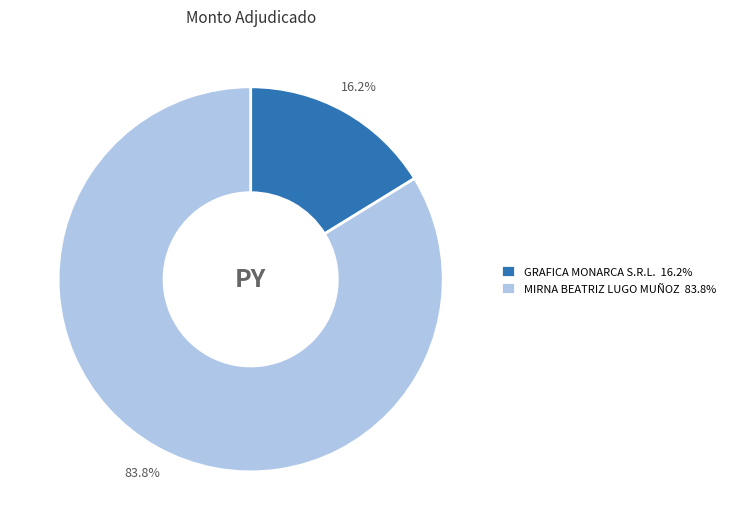

Between MIRNA BEATRIZ LUGO MUÑOZ and GRAFICA MONARCA S.R.L., which is larger?

MIRNA BEATRIZ LUGO MUÑOZ